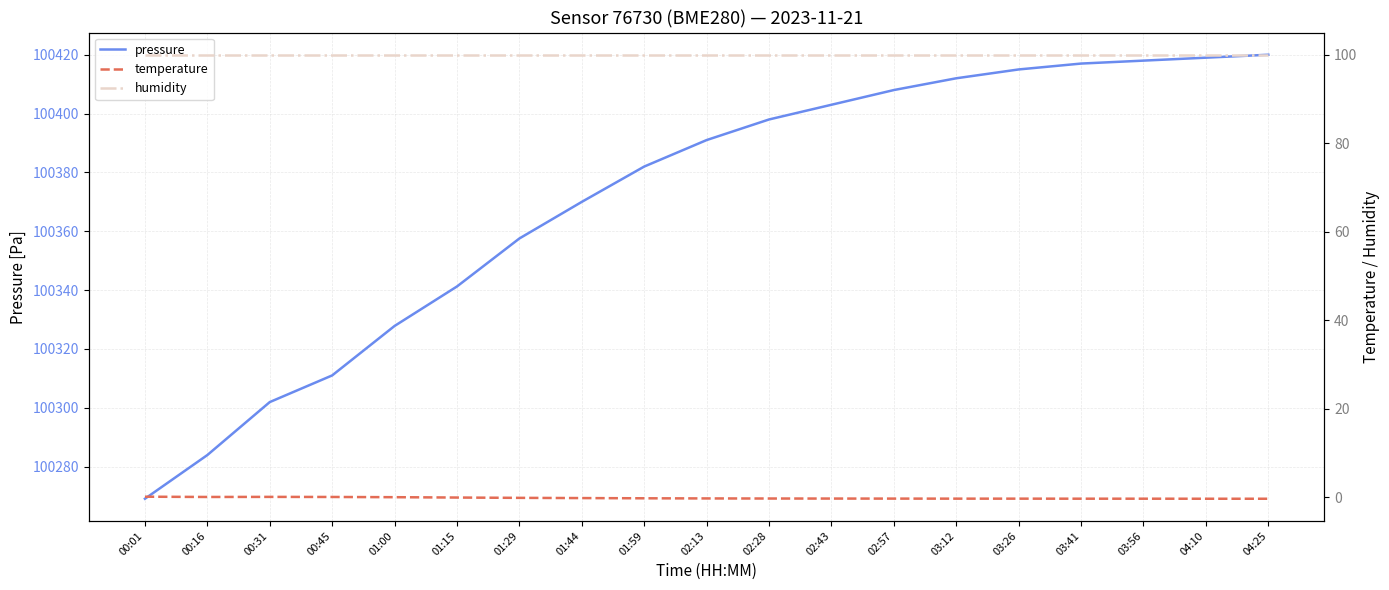

Is this an area chart (filled region under the line)?

No